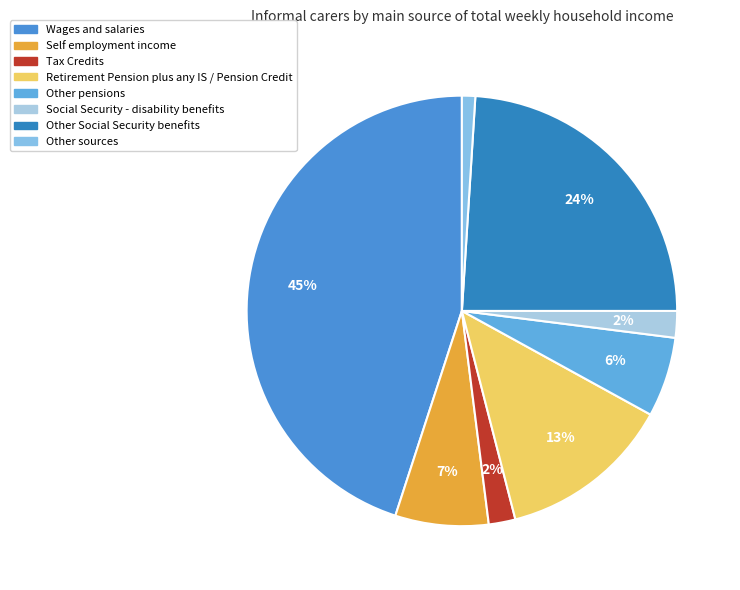

To the nearest percent, what portion does Wages and salaries represent?

45%